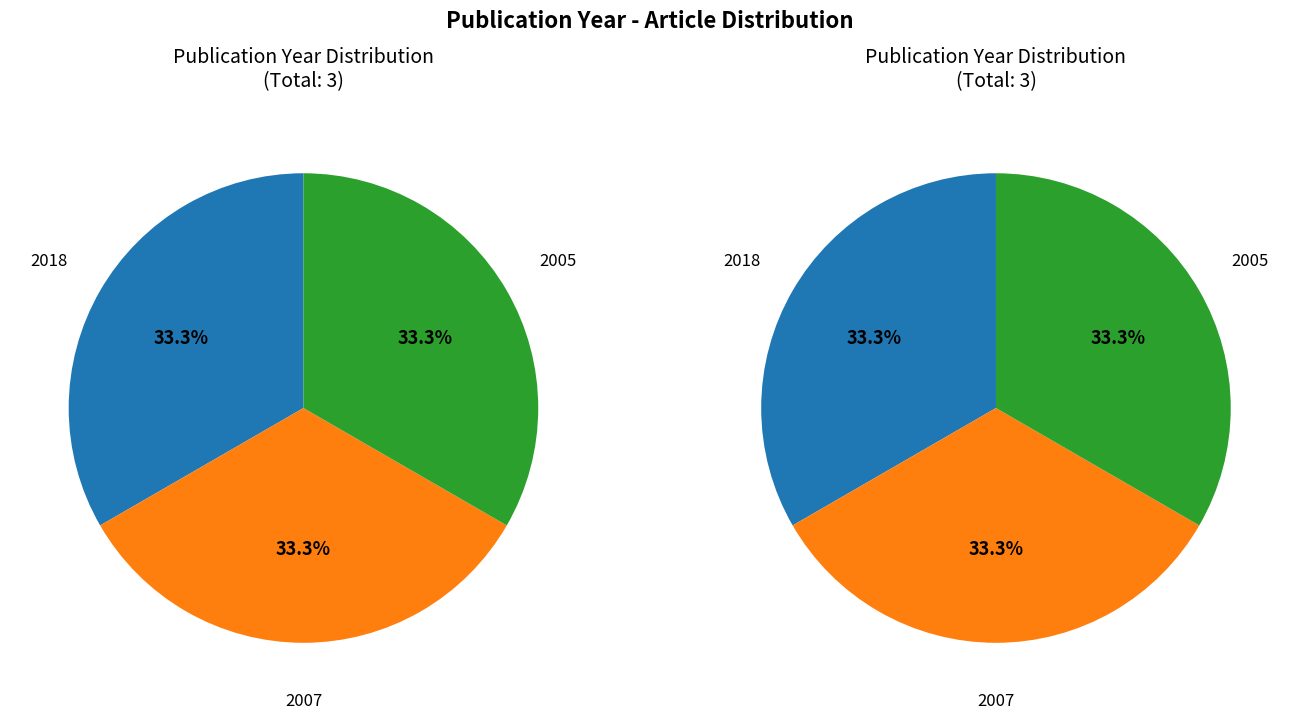

How many slices are in this pie chart?

3